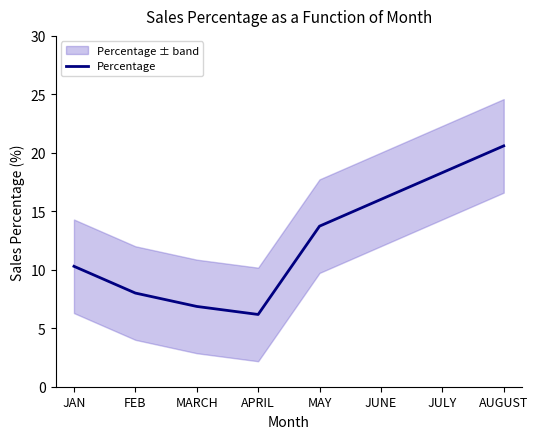

True or false: there are more than 2 points higher than both neighbors.

False